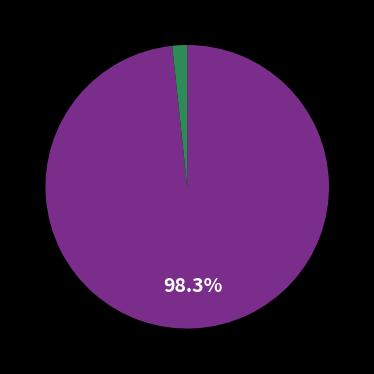

Does any single category account for the majority?

Yes